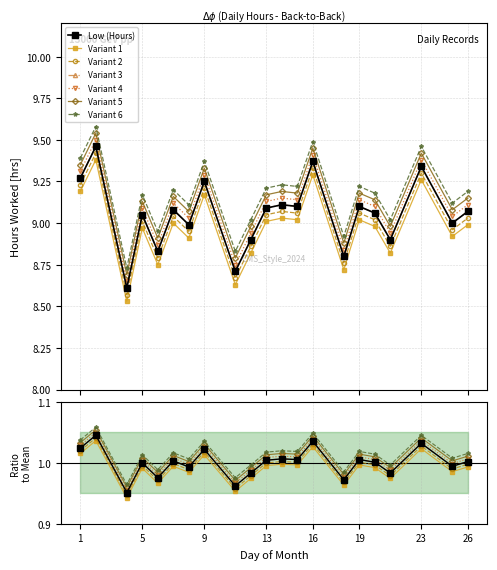

Which has a higher value, 23 or 15?

23